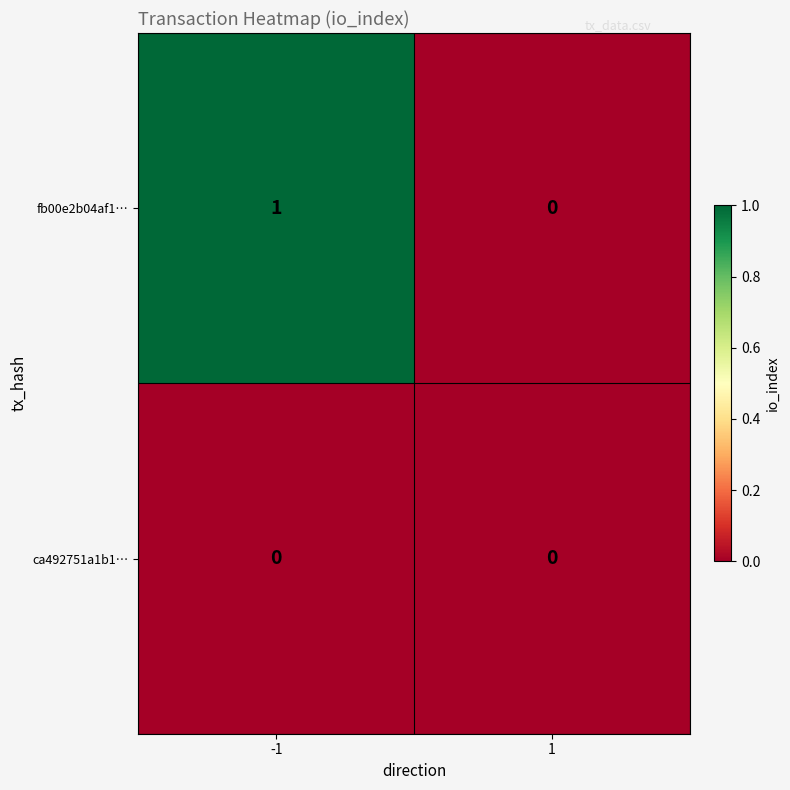

Reading left to right, transcribe all the data shown in this chart.

fb00e2b04af1…: -1=1	1=0
ca492751a1b1…: -1=0	1=0